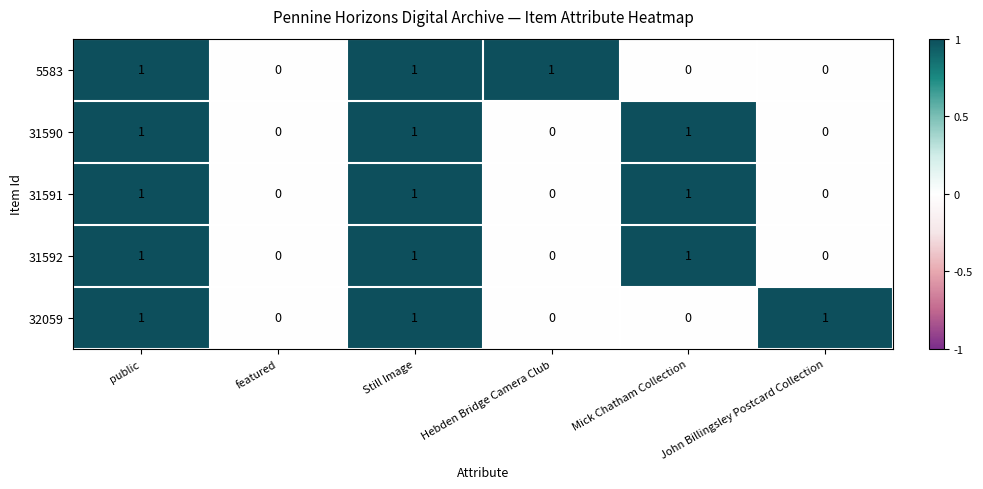

Which series changed the most between featured and Hebden Bridge Camera Club?

5583